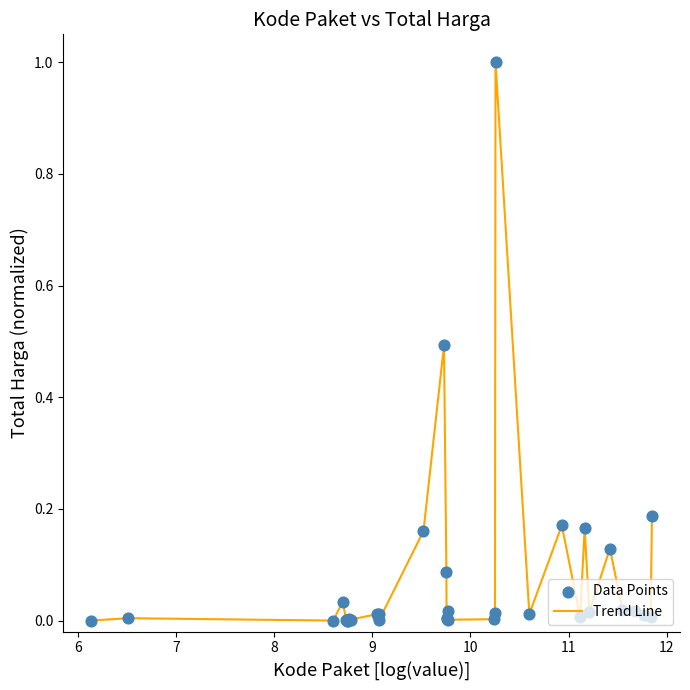

What is the difference between the maximum and minimum values?

1.0